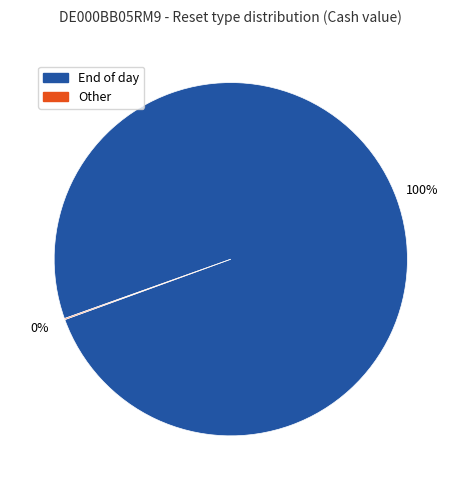

Is there any slice that represents more than half of the pie?

Yes